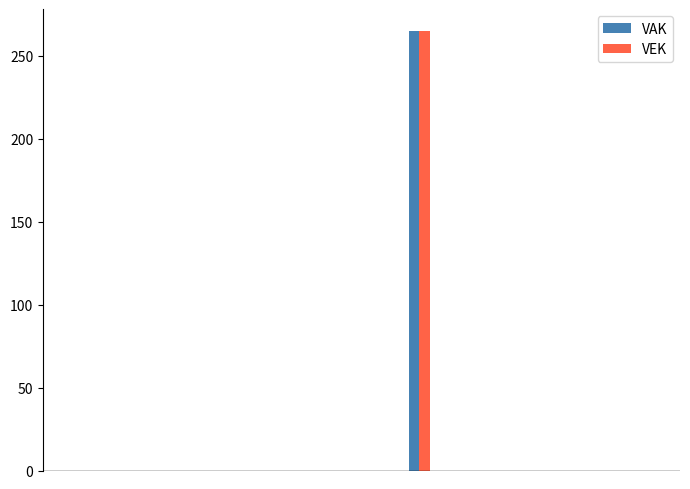

What is the greatest value displayed?

265